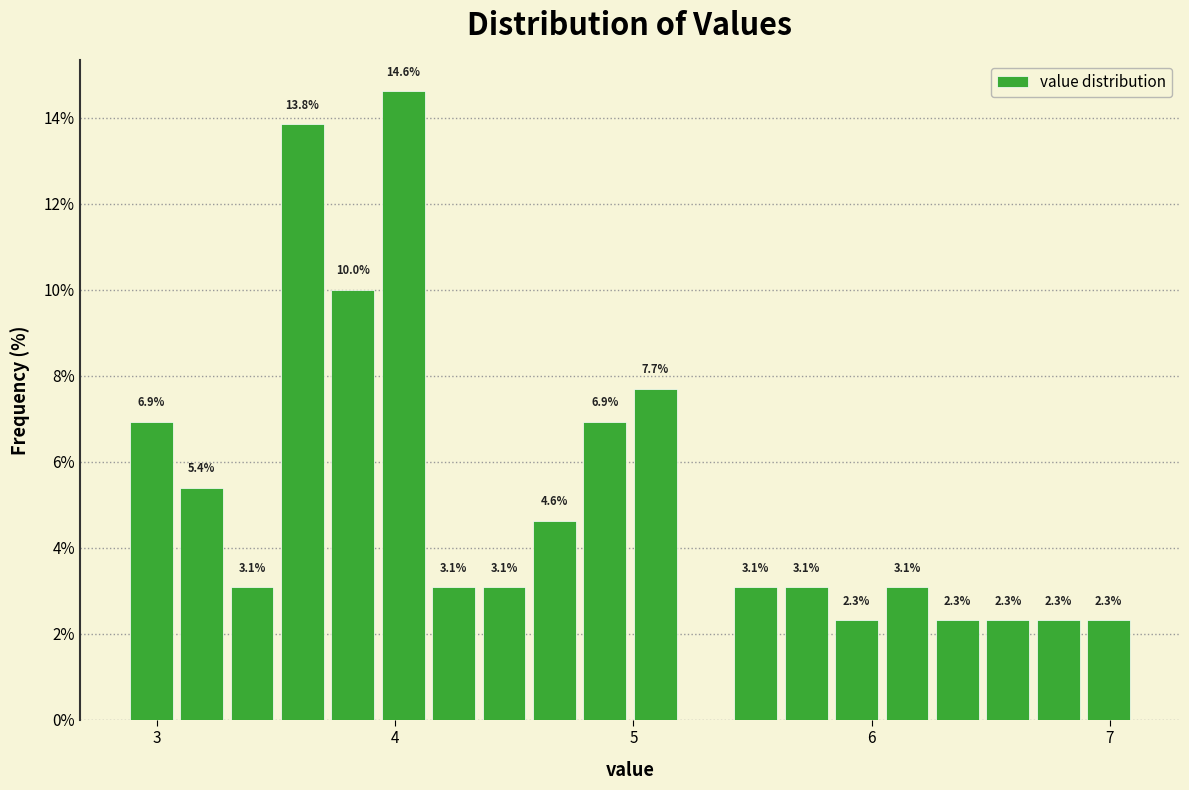

Around what value on the x-axis is the tallest bar? Give the approximate position of its centre, as read against the axis.

4.0